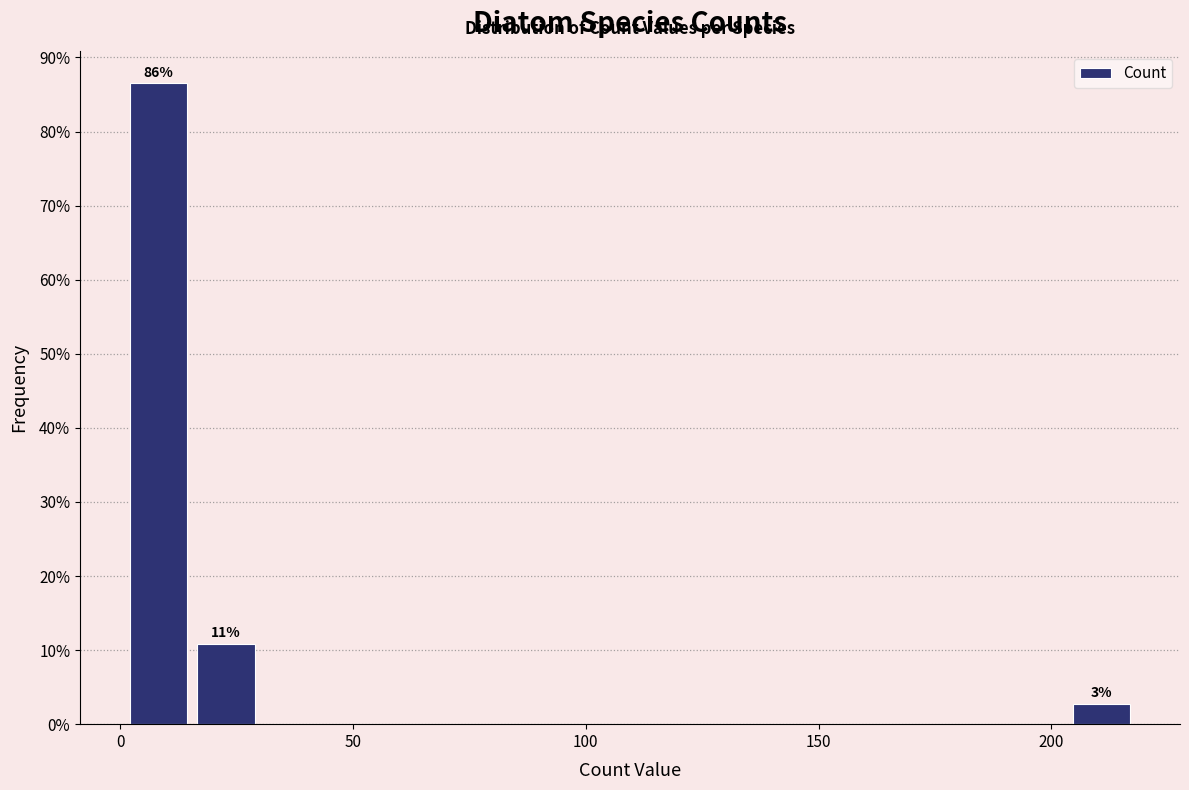

Around what value on the x-axis is the tallest bar? Give the approximate position of its centre, as read against the axis.

10